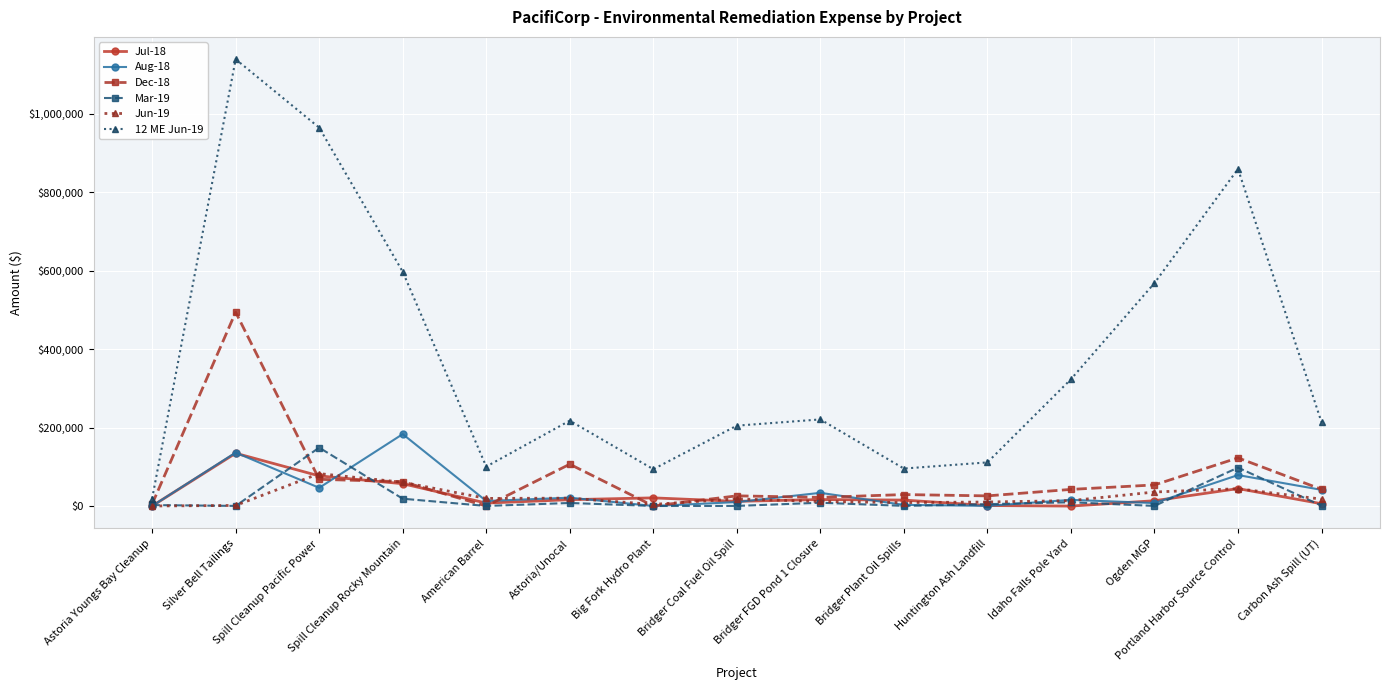

Which series has the largest total across all categories?

12 ME Jun-19